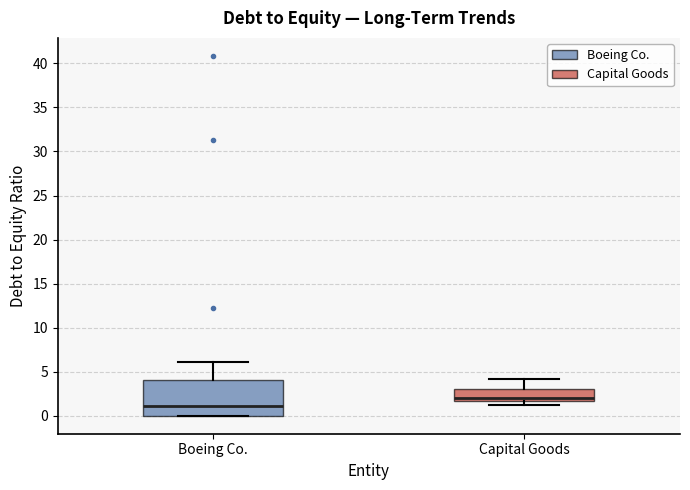

Comparing the boxes themselves (not the whiskers), which one is the tallest?

Boeing Co.